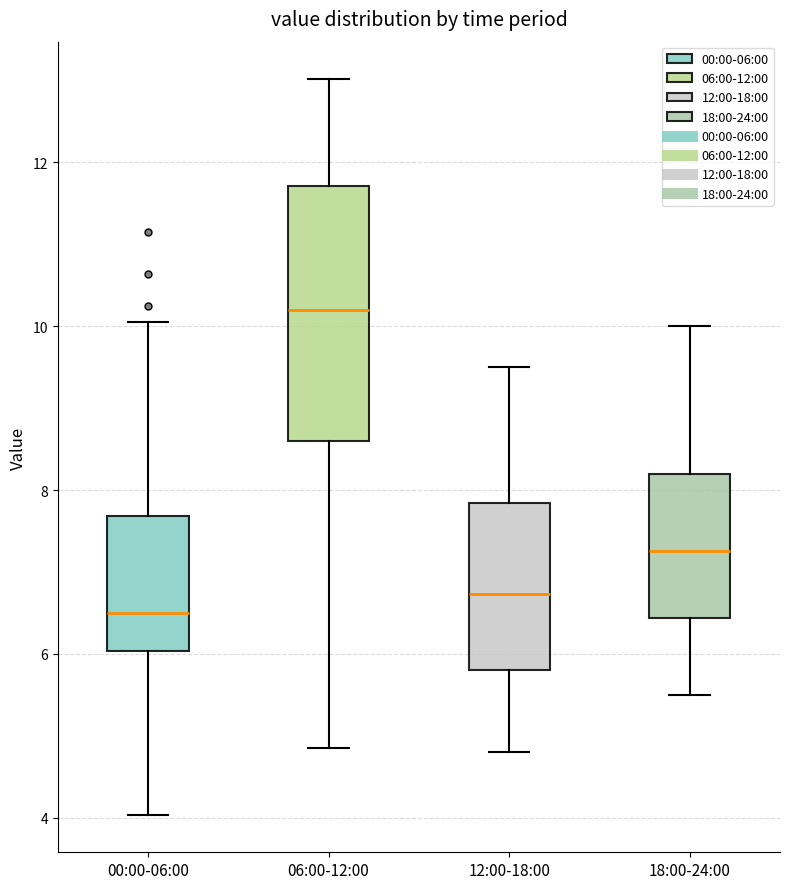

Which box has the lowest median line?

00:00-06:00